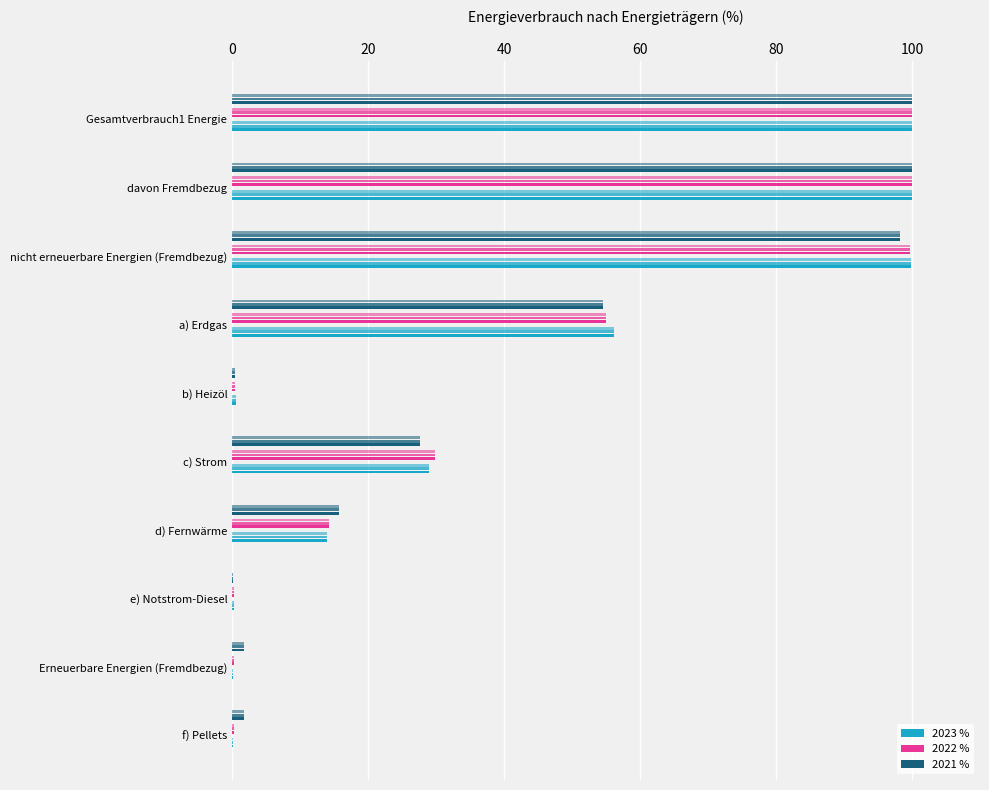

The 2023 % series shows 0.1 at f) Pellets. True or false?

False